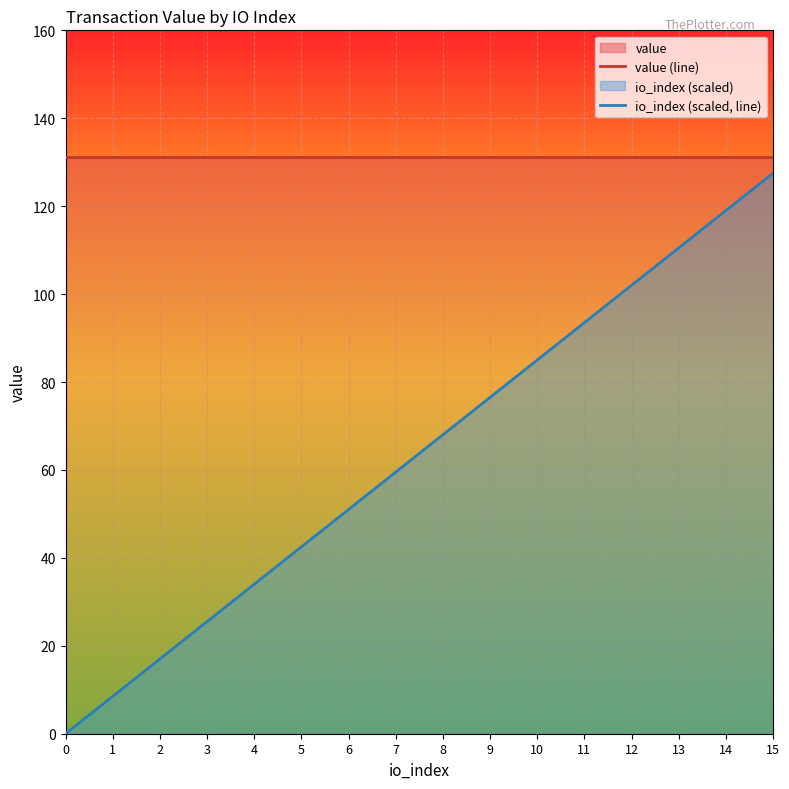

Reading left to right, transcribe all the data shown in this chart.

value (line): 131.3	131.3	131.3	131.3	131.3	131.3	131.3	131.3	131.3	131.3	131.3	131.3	131.3	131.3	131.3	131.3
io_index (scaled, line): 0.0	8.5	17.0	25.5	34.0	42.5	51.0	59.5	68.0	76.5	85.0	93.5	102.0	110.5	119.0	127.5